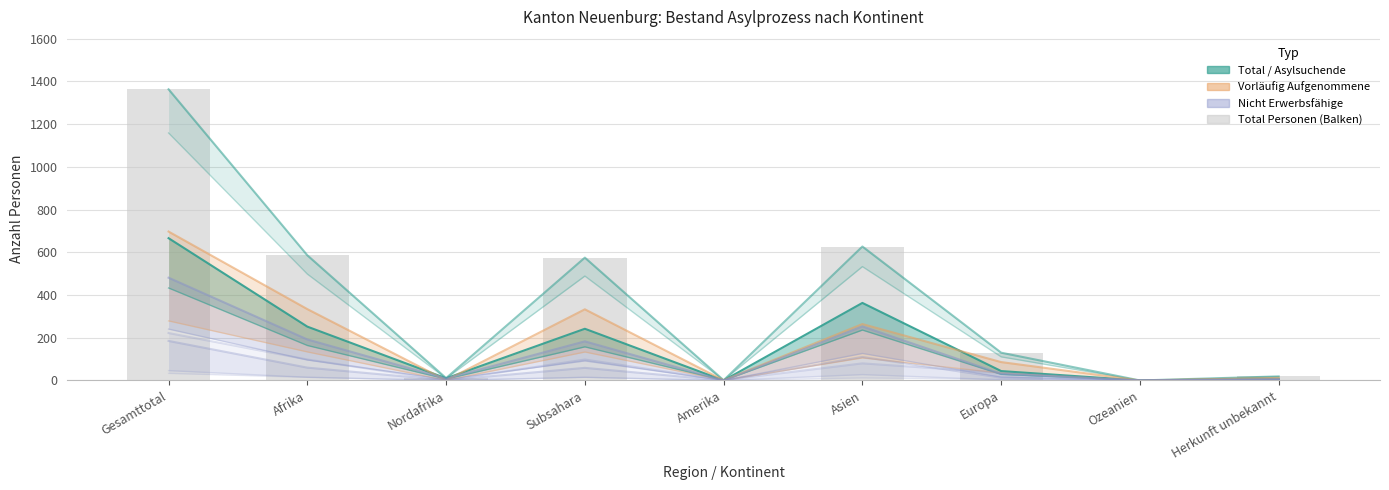

Between Herkunft unbekannt and Asien, which is larger?

Asien